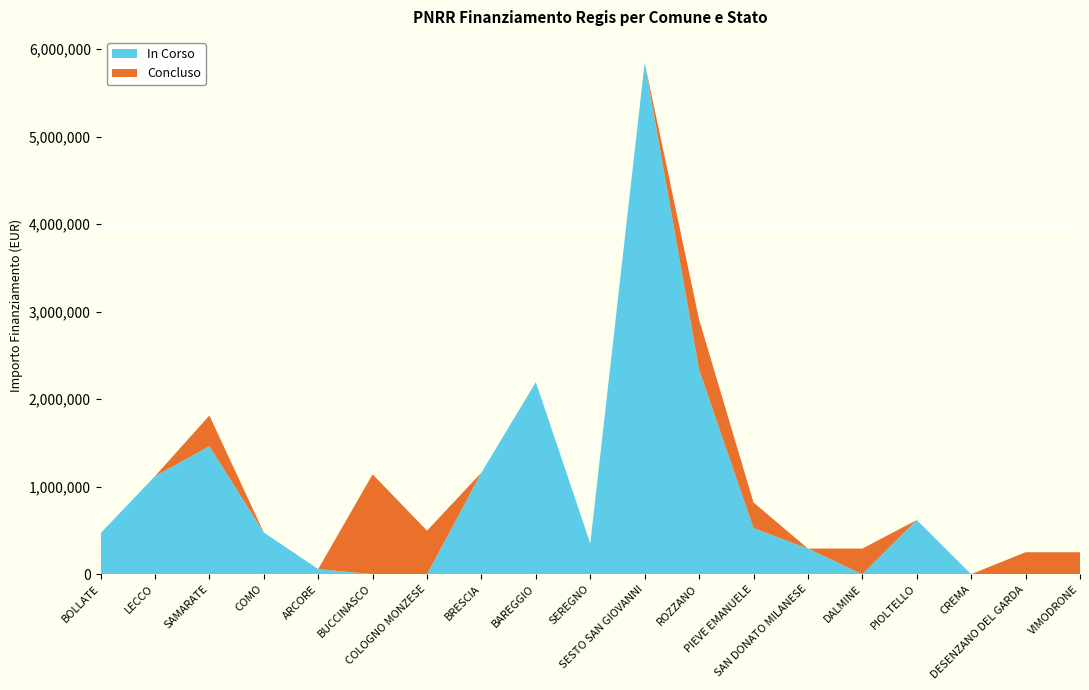

Reading right to left, what are all the values shown in this chart?

In Corso: VIMODRONE=0.0	DESENZANO DEL GARDA=0.0	CREMA=0.0	PIOLTELLO=619181.6	DALMINE=0.0	SAN DONATO MILANESE=292618.9	PIEVE EMANUELE=527237.0	ROZZANO=2336651.5	SESTO SAN GIOVANNI=5846381.5	SEREGNO=351142.7	BAREGGIO=2194641.8	BRESCIA=1161104.8	COLOGNO MONZESE=0.0	BUCCINASCO=0.0	ARCORE=58523.8	COMO=477047.1	SAMARATE=1462093.5	LECCO=1119559.9	BOLLATE=468190.2
Concluso: VIMODRONE=250939.9	DESENZANO DEL GARDA=250939.9	CREMA=0.0	PIOLTELLO=0.0	DALMINE=292618.9	SAN DONATO MILANESE=0.0	PIEVE EMANUELE=292618.9	ROZZANO=572513.9	SESTO SAN GIOVANNI=0.0	SEREGNO=0.0	BAREGGIO=0.0	BRESCIA=0.0	COLOGNO MONZESE=497452.1	BUCCINASCO=1141199.6	ARCORE=0.0	COMO=0.0	SAMARATE=351142.7	LECCO=0.0	BOLLATE=0.0